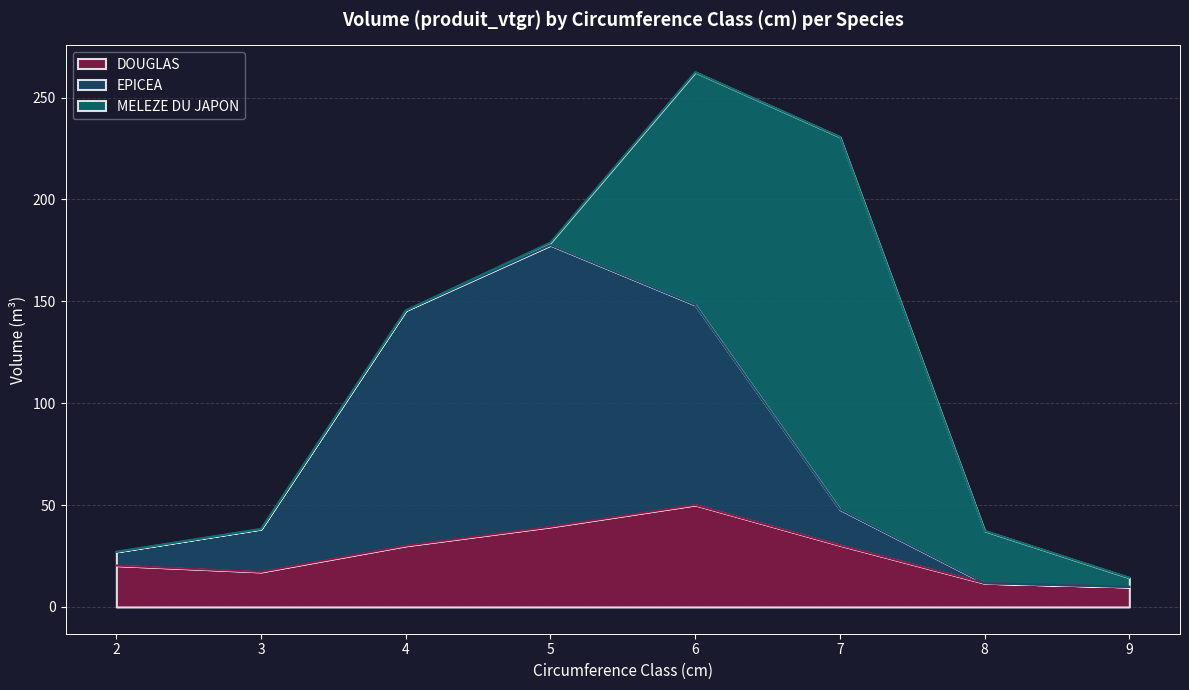

What is the total value across all series at 8?

37.4